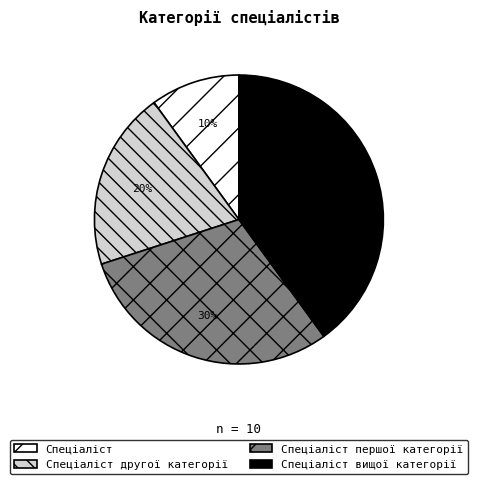

To the nearest percent, what is the average slice percentage?

25%